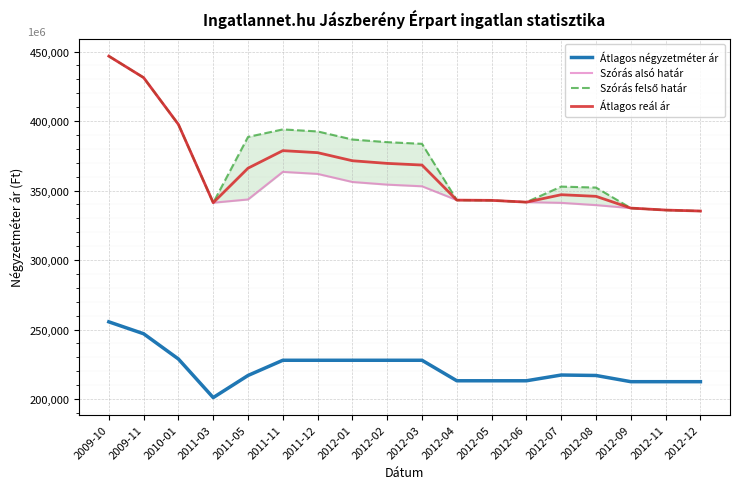

How many values in the Szórás alsó határ series exceed 343576?

8